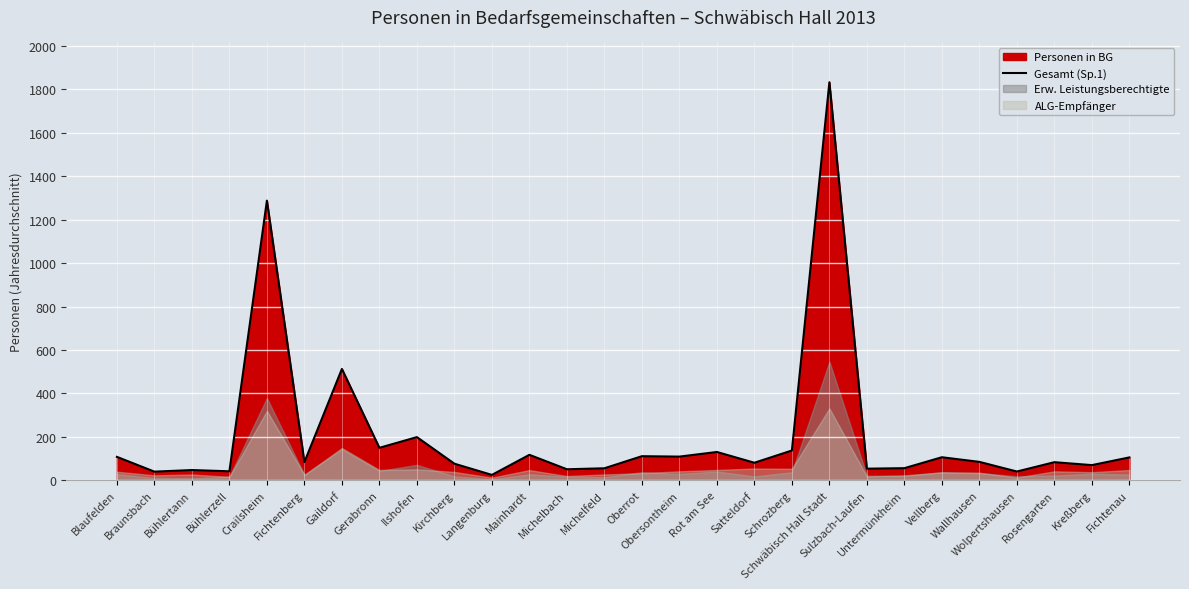

What is the sum of all values?

5792.4